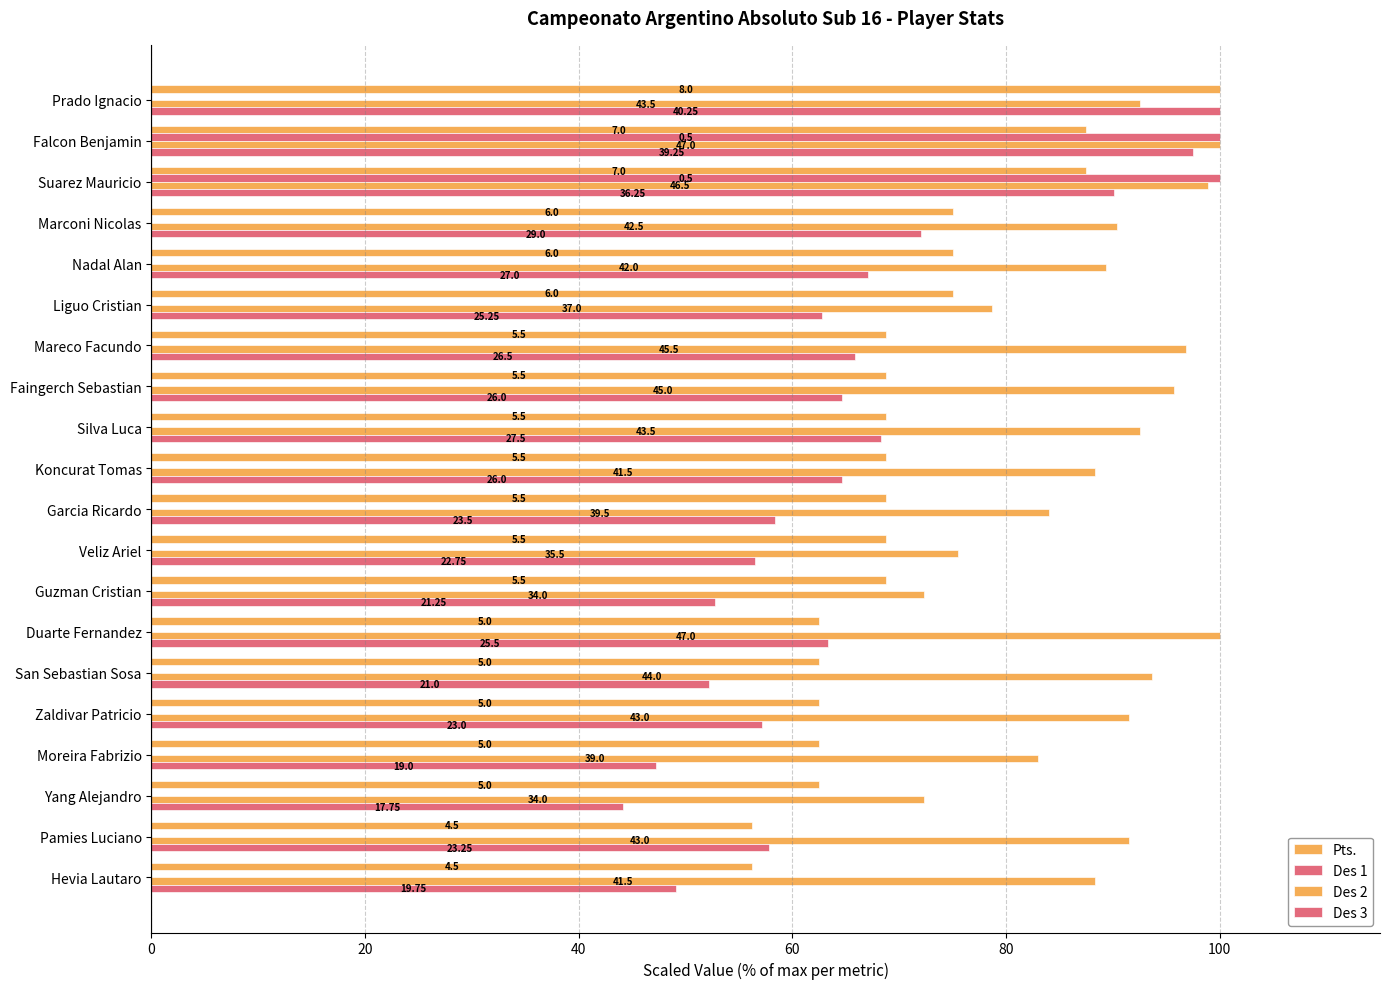

How many bars are there in total?

80